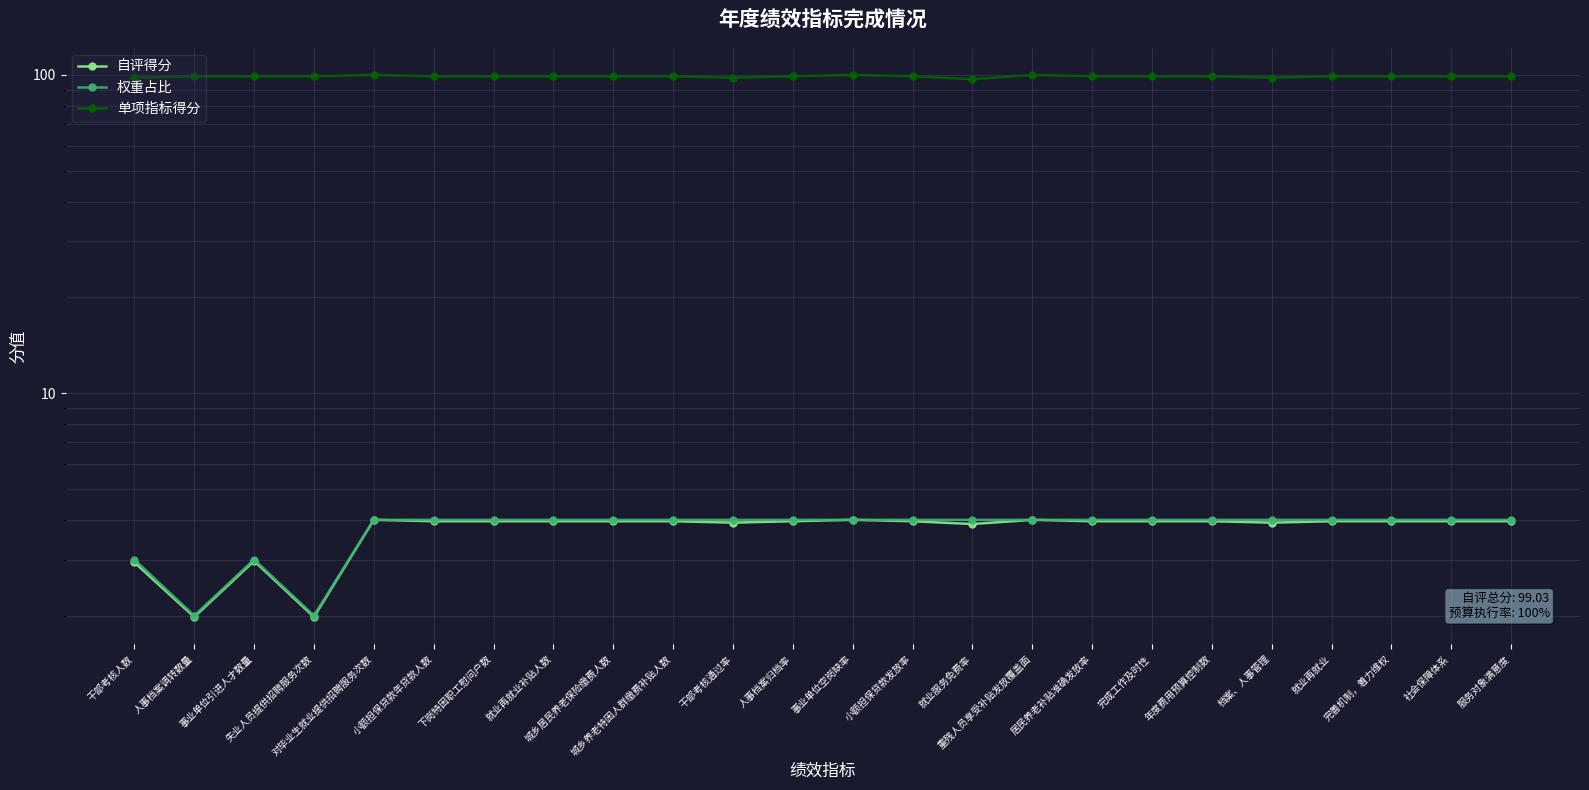

At which category is the sum across all series the highest?

对毕业生就业提供招聘服务次数